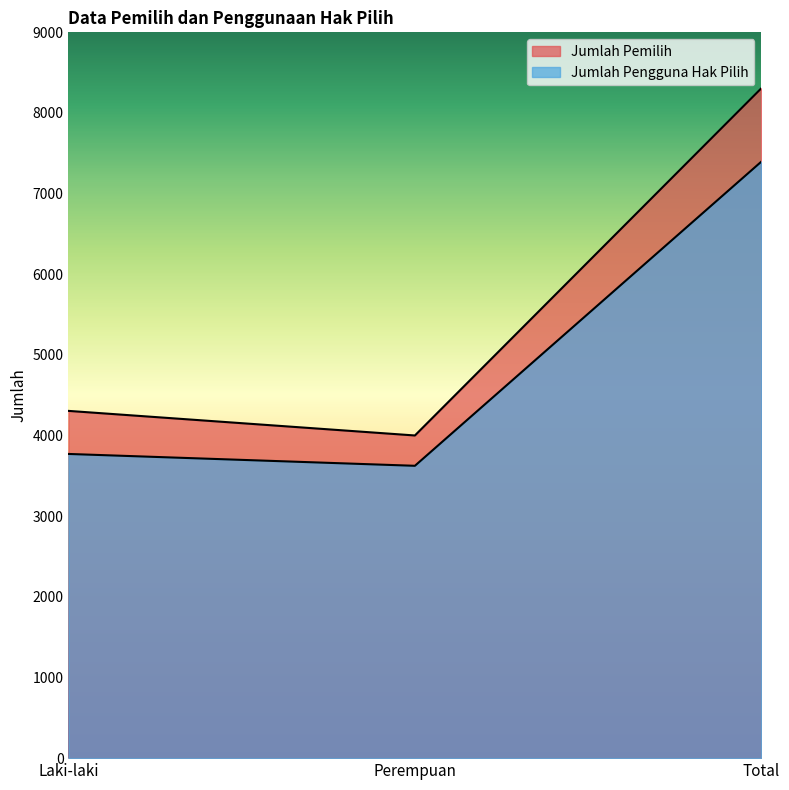

What is the label of the 2nd point from the right?

Perempuan